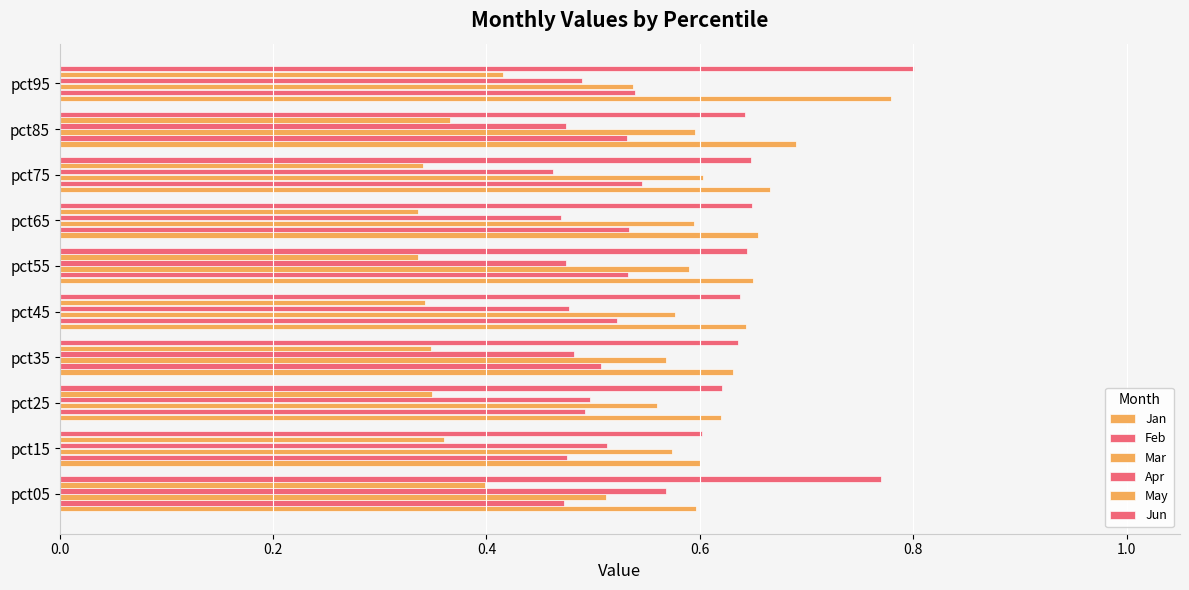

Count the number of categories in the chart.

10